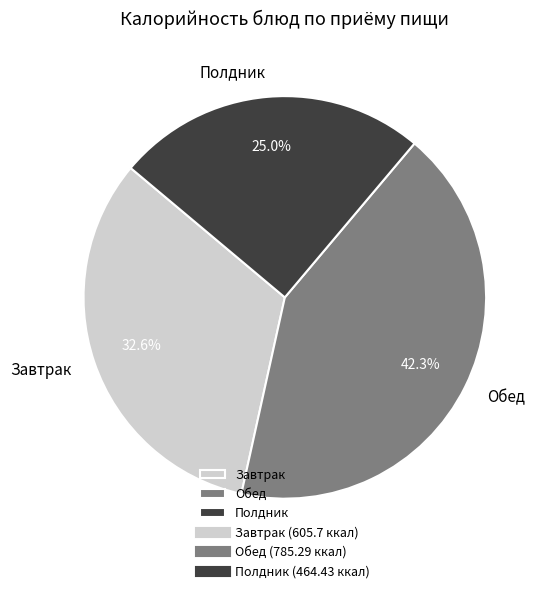

Rank the categories by value from lowest to highest.

Полдник, Завтрак, Обед